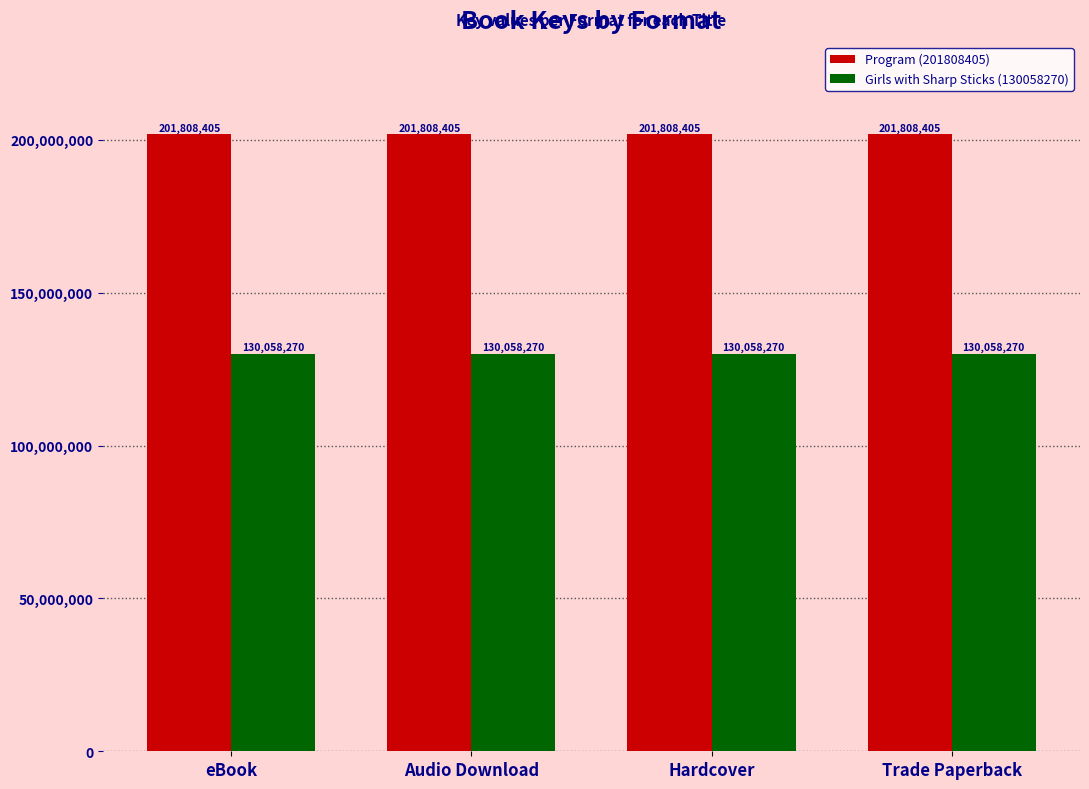

Rank the series by their maximum value, from highest to lowest.

Program (201808405), Girls with Sharp Sticks (130058270)